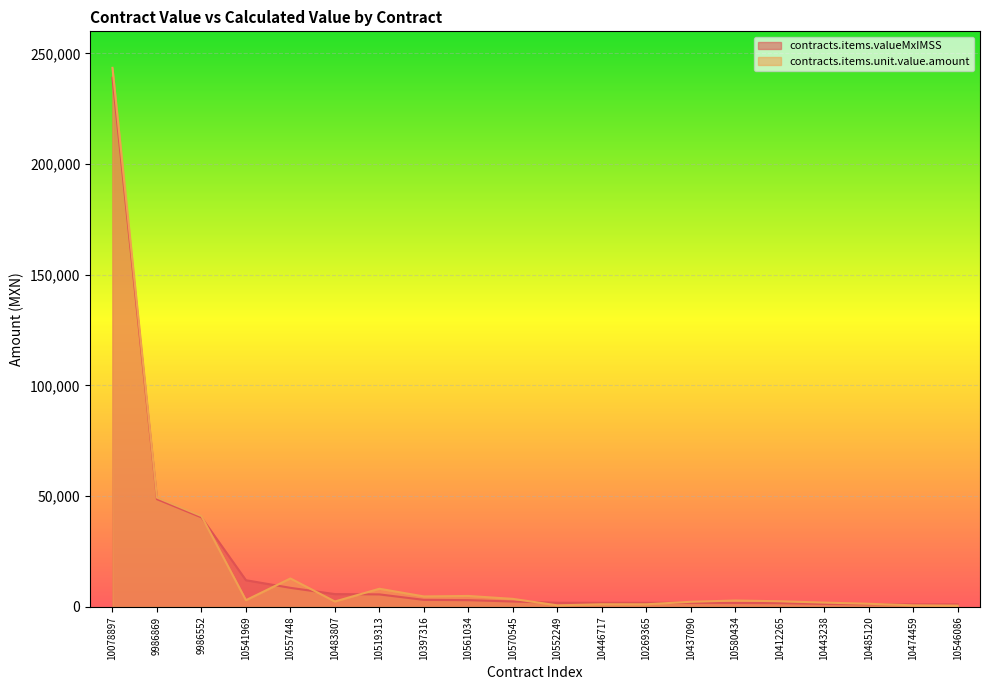

List the labels in order of contracts.items.valueMxIMSS value, largest first.

10078897, 9986869, 9986552, 10541969, 10557448, 10483807, 10519313, 10397316, 10561034, 10570545, 10552249, 10446717, 10269365, 10437090, 10580434, 10412265, 10443238, 10485120, 10474459, 10546086